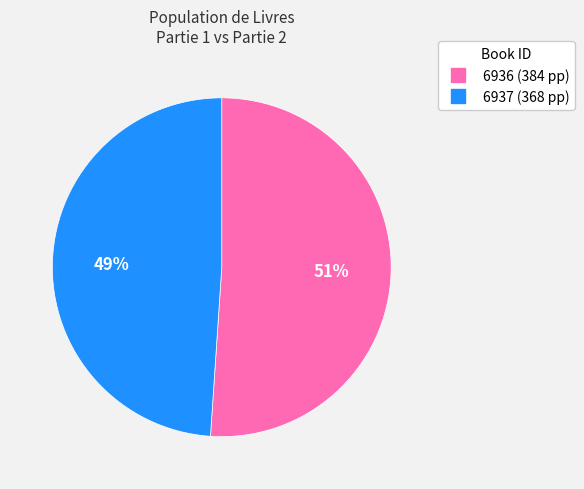

To the nearest percent, what percentage of the pie is 6936?

51%